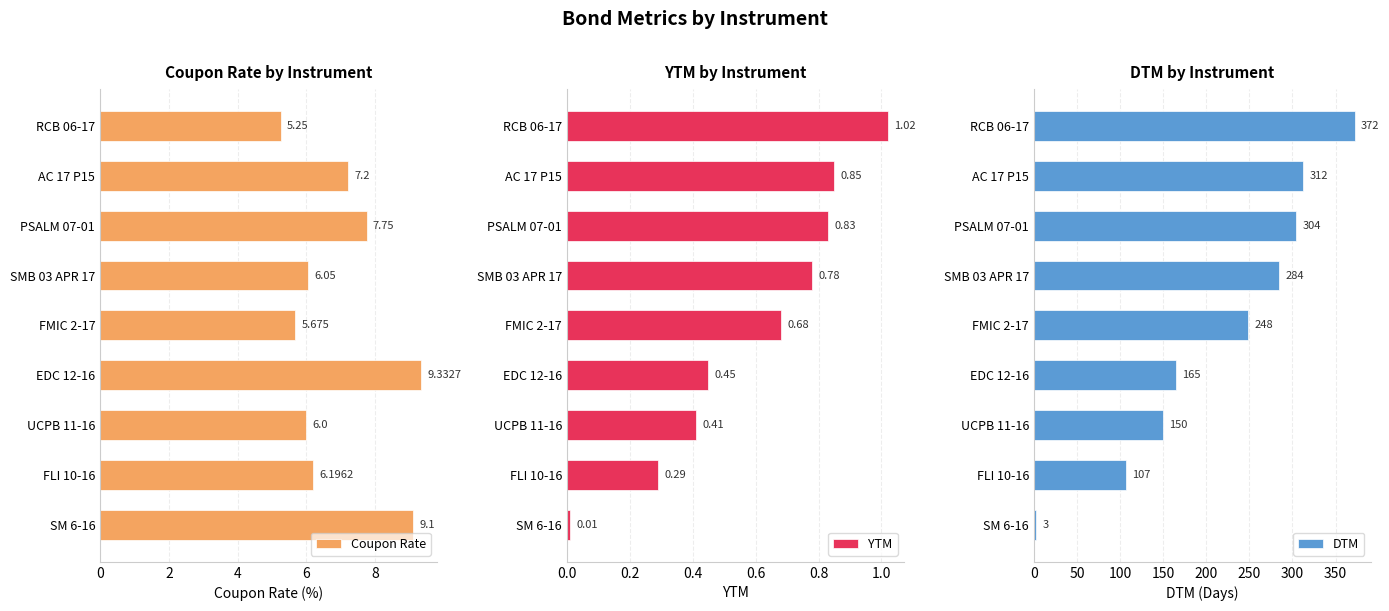

List the labels in order of YTM value, largest first.

RCB 06-17, AC 17 P15, PSALM 07-01, SMB 03 APR 17, FMIC 2-17, EDC 12-16, UCPB 11-16, FLI 10-16, SM 6-16